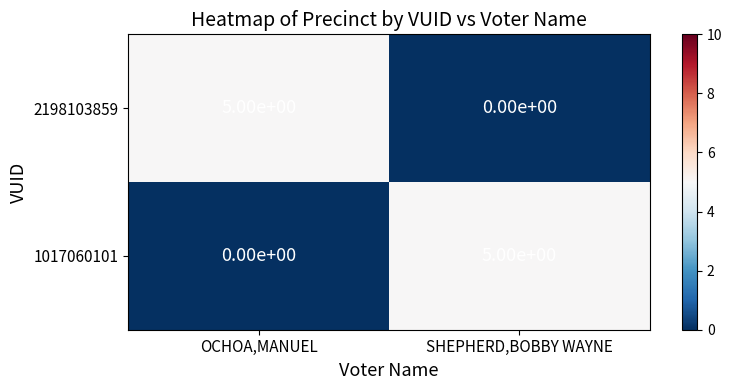

What is the difference between the highest and lowest values at OCHOA,MANUEL?

5